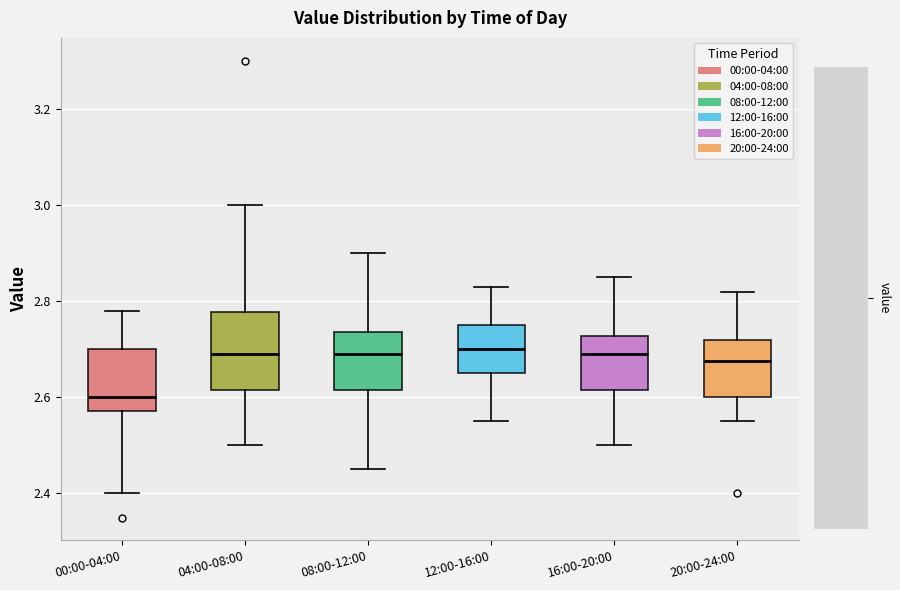

Where does the lower whisker of the box for 16:00-20:00 end on the y-axis? The values are not printed on the chart, so give them approximately, as read against the axis.

2.50